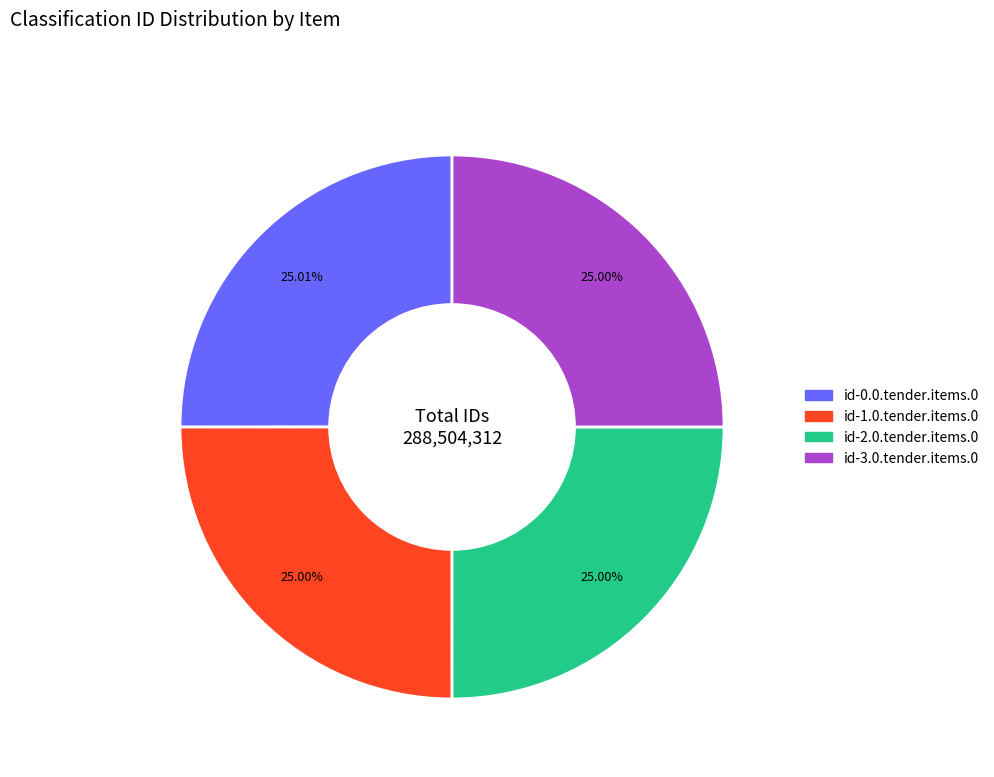

What is the ratio of the value at id-2.0.tender.items.0 to the value at id-0.0.tender.items.0?

1.0